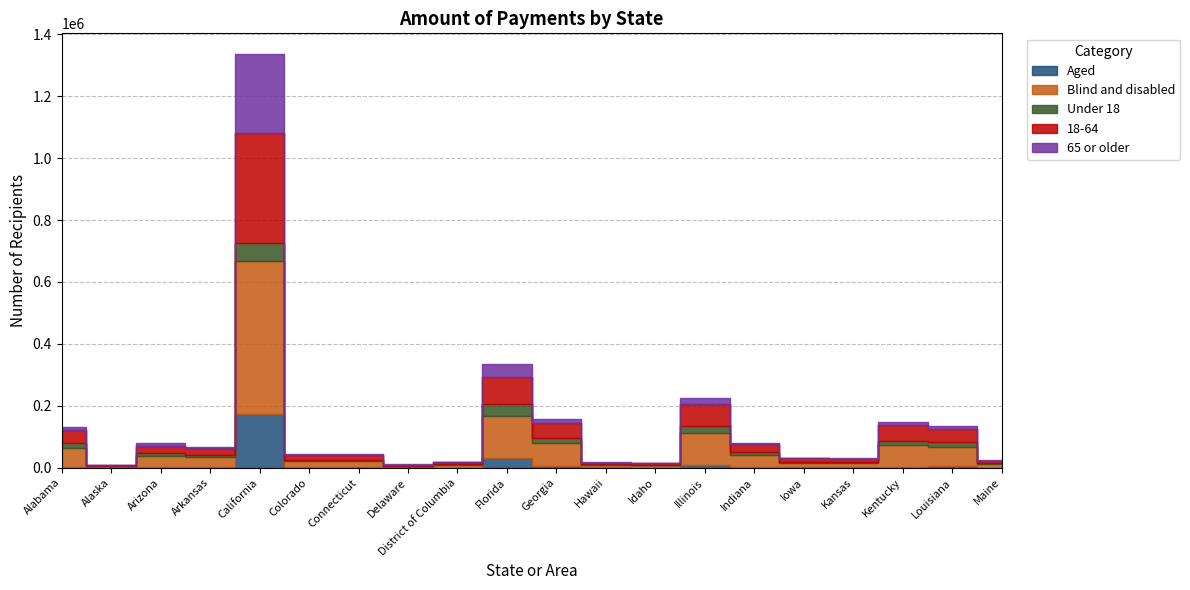

Does the chart have visible grid lines?

Yes